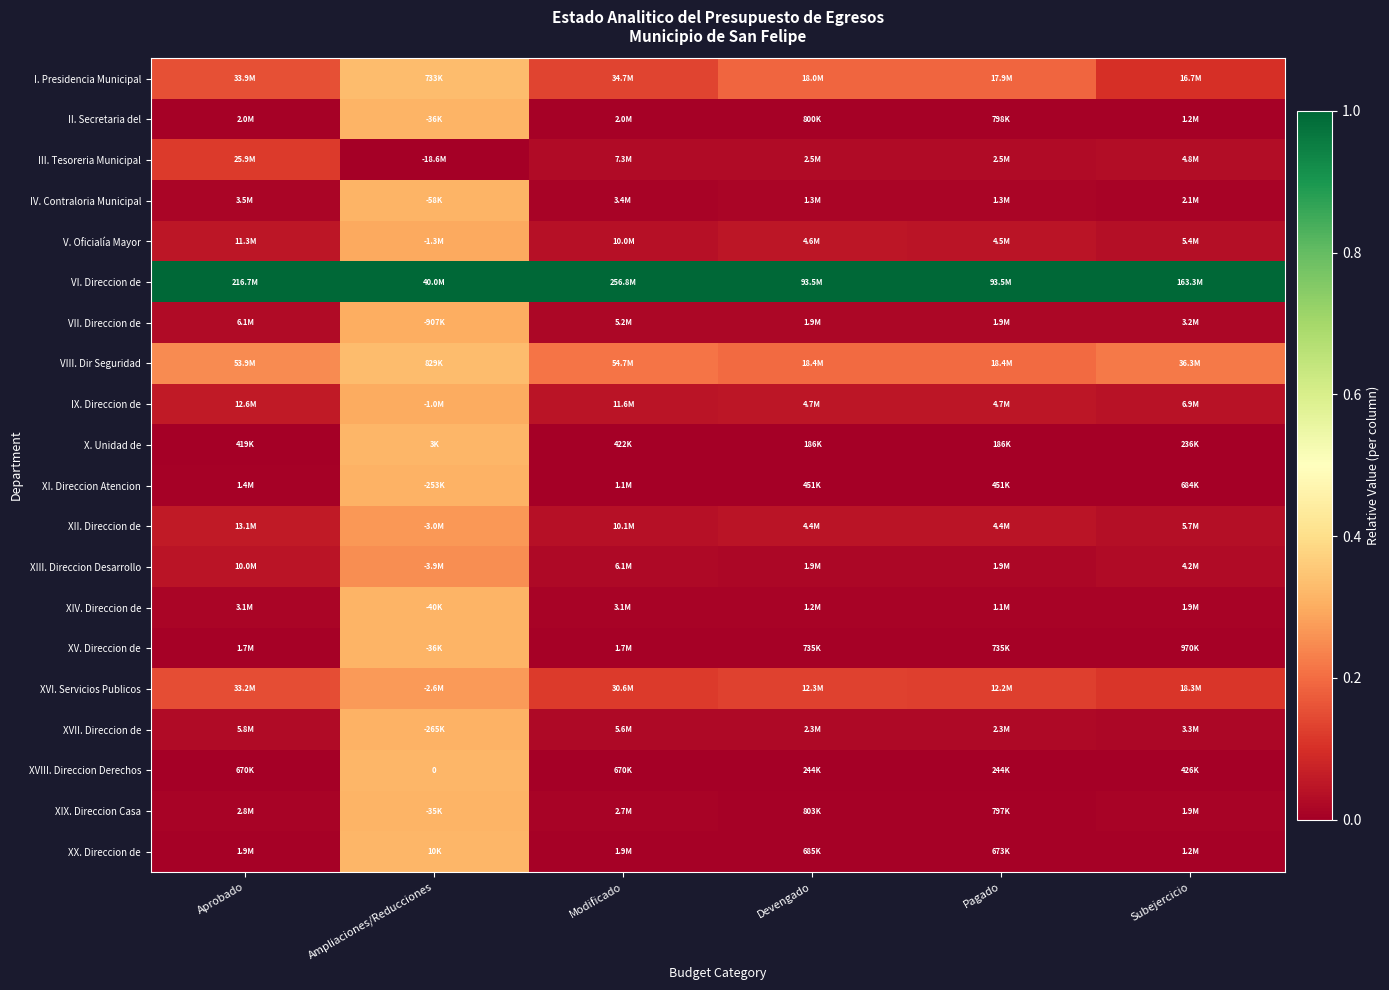

At Subejercicio, list the series in order from smallest to largest.

X. Unidad de, XVIII. Direccion Derechos, XI. Direccion Atencion, XV. Direccion de, II. Secretaria del, XX. Direccion de, XIV. Direccion de, XIX. Direccion Casa, IV. Contraloria Municipal, VII. Direccion de, XVII. Direccion de, XIII. Direccion Desarrollo, III. Tesoreria Municipal, V. Oficialía Mayor, XII. Direccion de, IX. Direccion de, I. Presidencia Municipal, XVI. Servicios Publicos, VIII. Dir Seguridad, VI. Direccion de